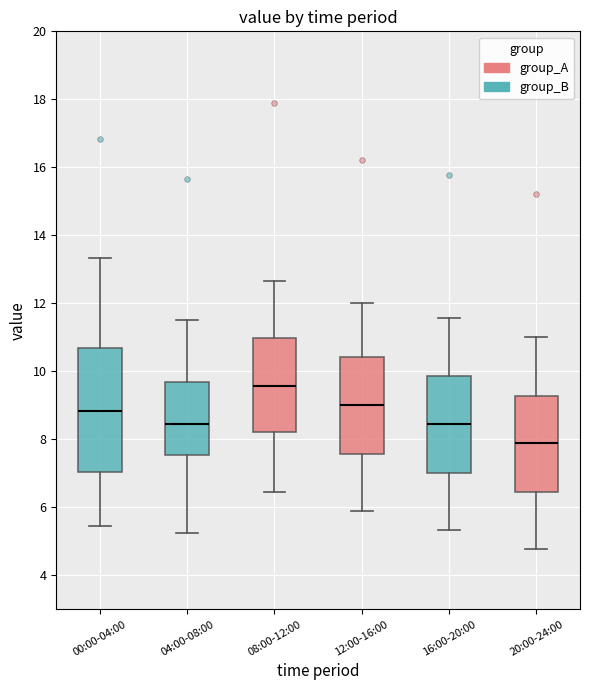

Reading left to right, read every box against the y-axis: the position of its median line, the range the box covers, and the ends of its whiskers. The values are not printed on the chart, so give them approximately, as read against the axis.

00:00-04:00: median 8.8, box 7.0 to 10.8, whiskers 5.4 to 13.4
04:00-08:00: median 8.4, box 7.6 to 9.6, whiskers 5.2 to 11.6
08:00-12:00: median 9.6, box 8.2 to 11.0, whiskers 6.4 to 12.6
12:00-16:00: median 9.0, box 7.6 to 10.4, whiskers 5.8 to 12.0
16:00-20:00: median 8.4, box 7.0 to 9.8, whiskers 5.4 to 11.6
20:00-24:00: median 7.8, box 6.4 to 9.2, whiskers 4.8 to 11.0